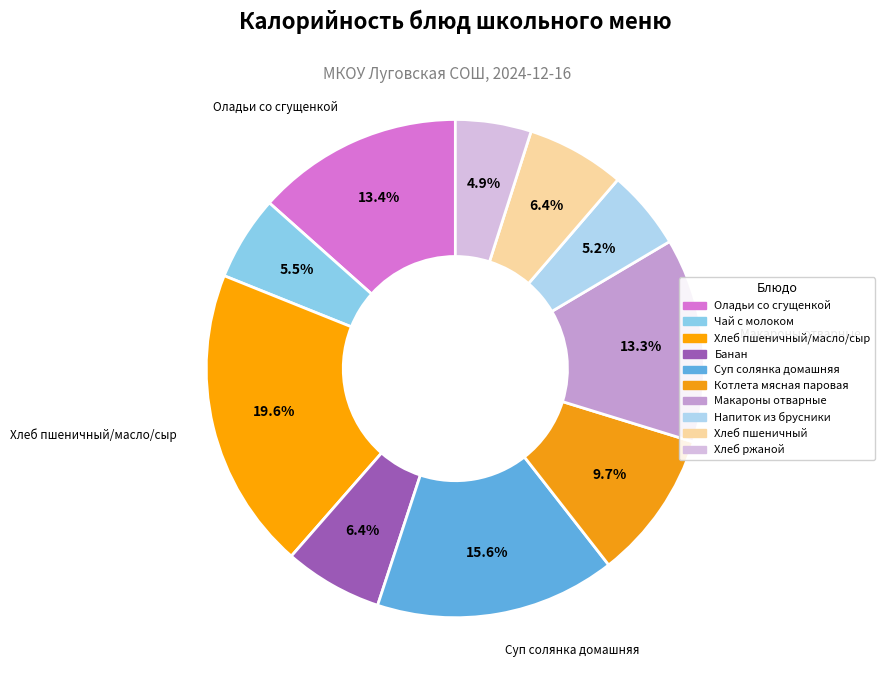

Rank the categories by value from highest to lowest.

Хлеб пшеничный/масло/сыр, Суп солянка домашняя, Оладьи со сгущенкой, Макароны отварные, Котлета мясная паровая, Банан, Хлеб пшеничный, Чай с молоком, Напиток из брусники, Хлеб ржаной